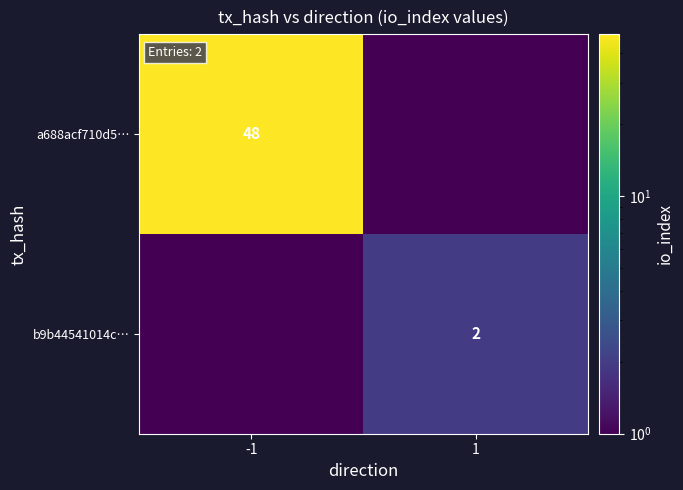

The b9b44541014c… series shows 2.0 at 1. True or false?

True